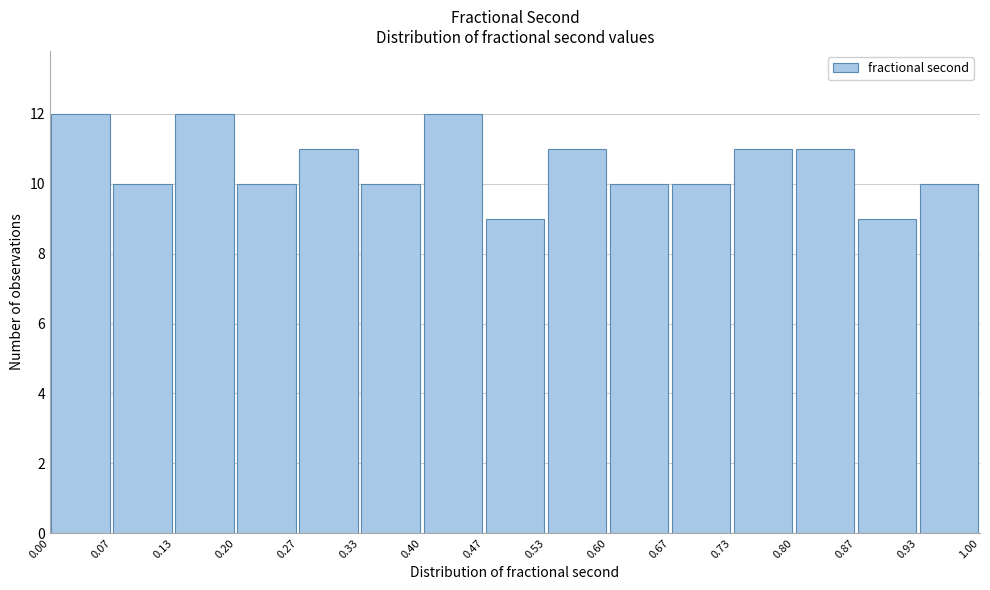

Reading left to right, list every bar in this chart as the range it spans on the x-axis followed by its height. The values are not printed on the chart, so give them approximately, as read against the axis.

0.00 to 0.07: 12
0.07 to 0.13: 10
0.13 to 0.20: 12
0.20 to 0.27: 10
0.27 to 0.33: 11
0.33 to 0.40: 10
0.40 to 0.47: 12
0.47 to 0.53: 9
0.53 to 0.60: 11
0.60 to 0.67: 10
0.67 to 0.73: 10
0.73 to 0.80: 11
0.80 to 0.87: 11
0.87 to 0.93: 9
0.93 to 1.00: 10